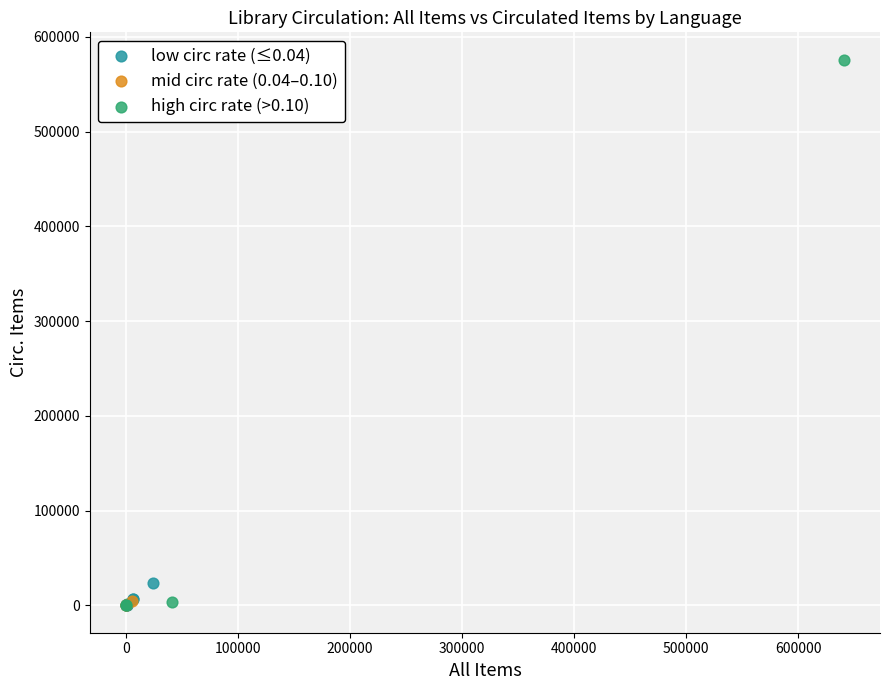

Which series reaches the maximum Y coordinate?

high circ rate (>0.10)